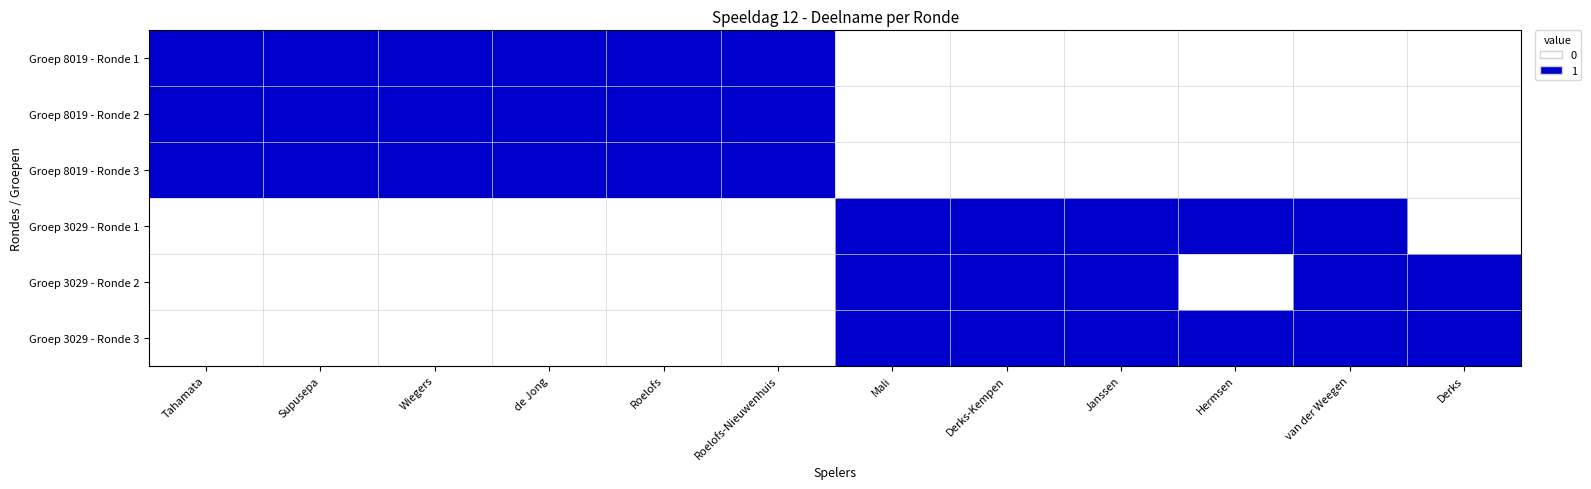

At how many categories does at least one series exceed 0?

12